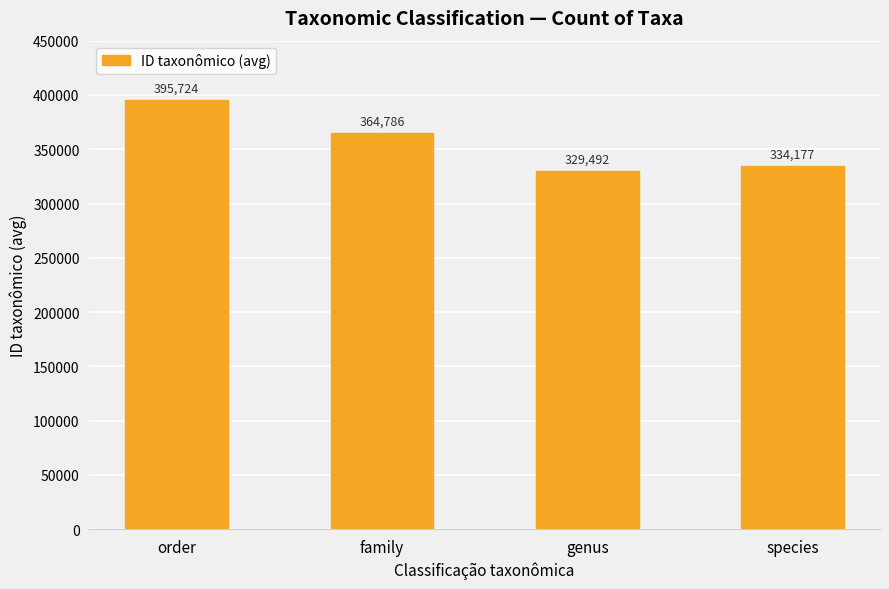

What is the label of the 2nd bar from the right?

genus